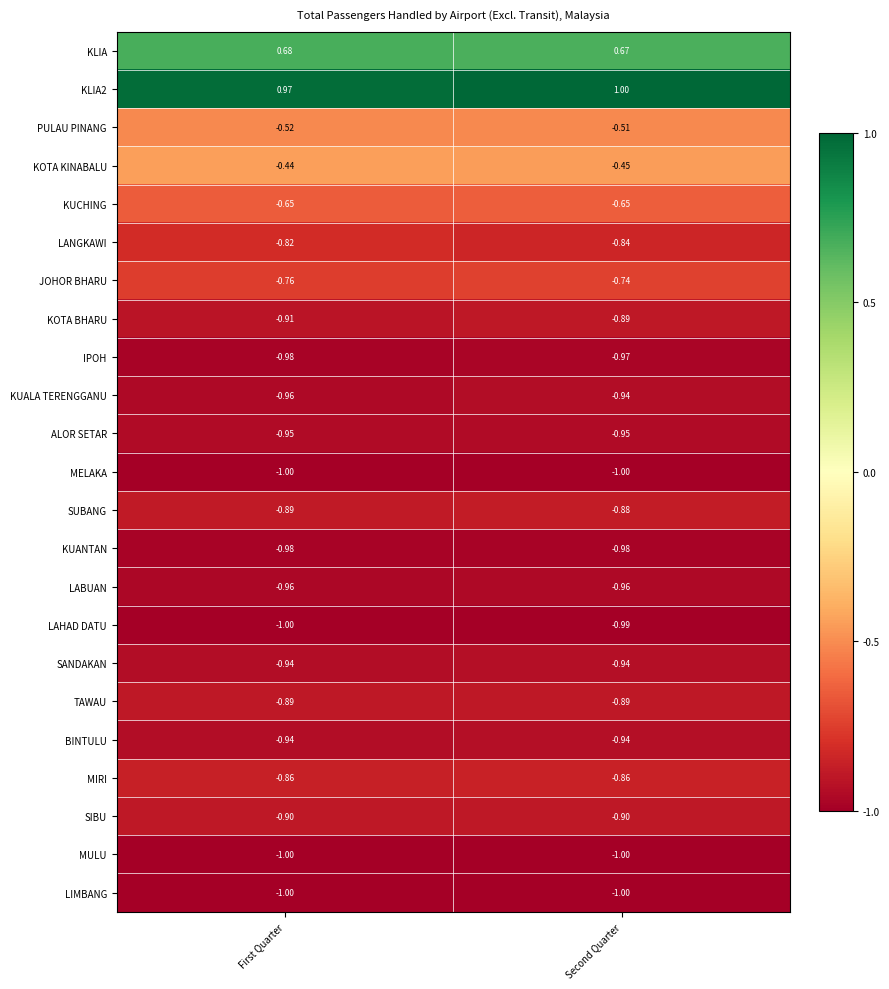

Rank the categories by LANGKAWI value from highest to lowest.

First Quarter, Second Quarter